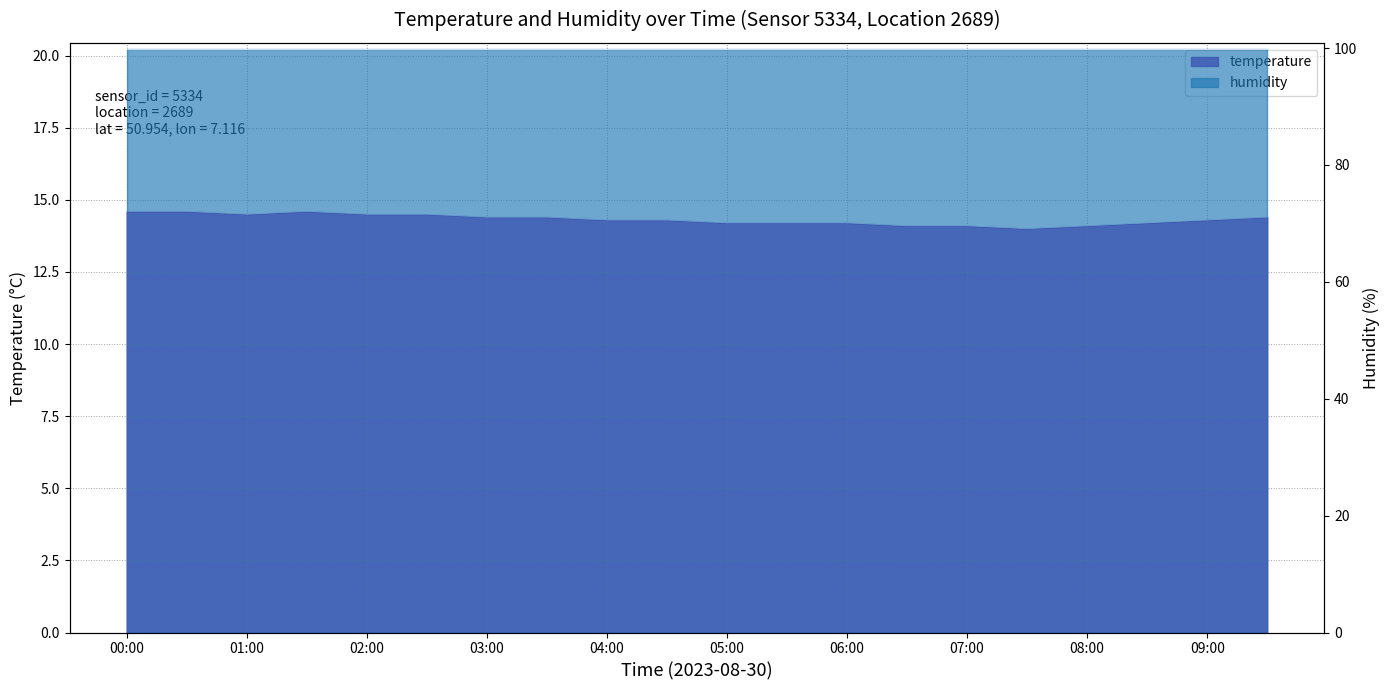

How many values are between 14 and 15?

20